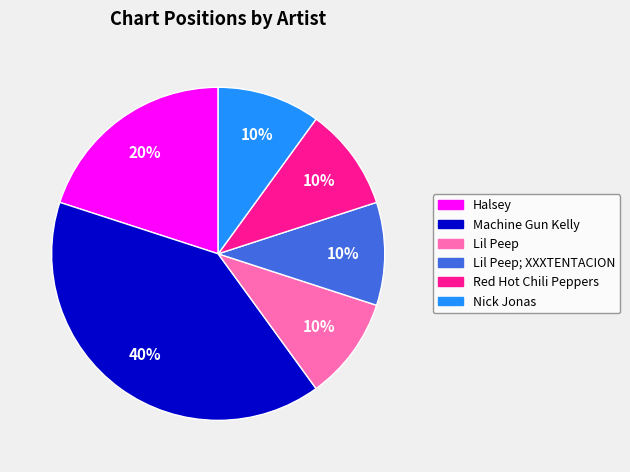

Is there a majority slice in this chart?

No